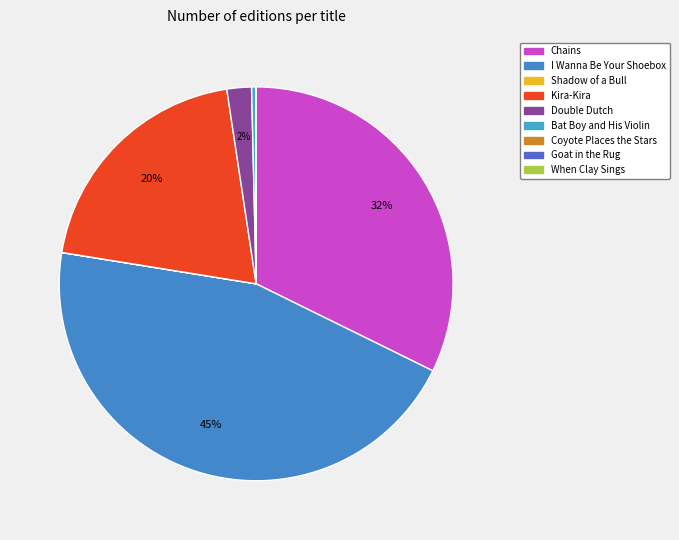

Which slice is the smallest?

Goat in the Rug